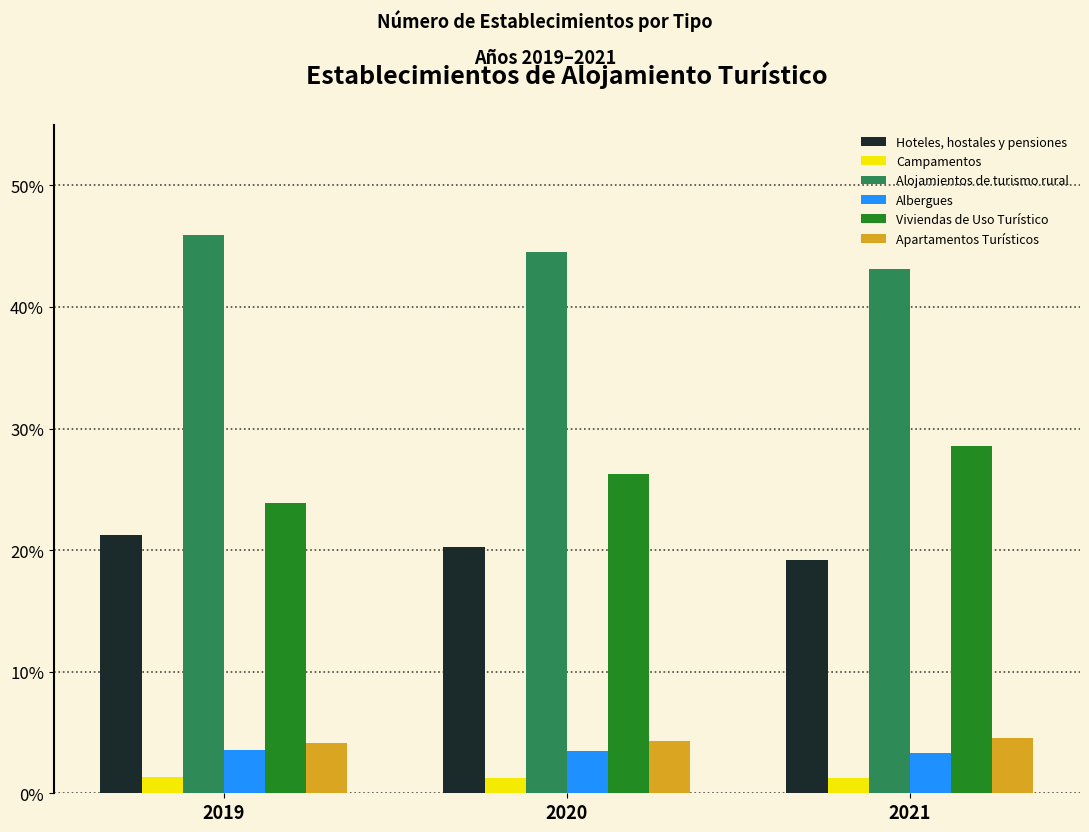

Which series has the largest total across all categories?

Alojamientos de turismo rural